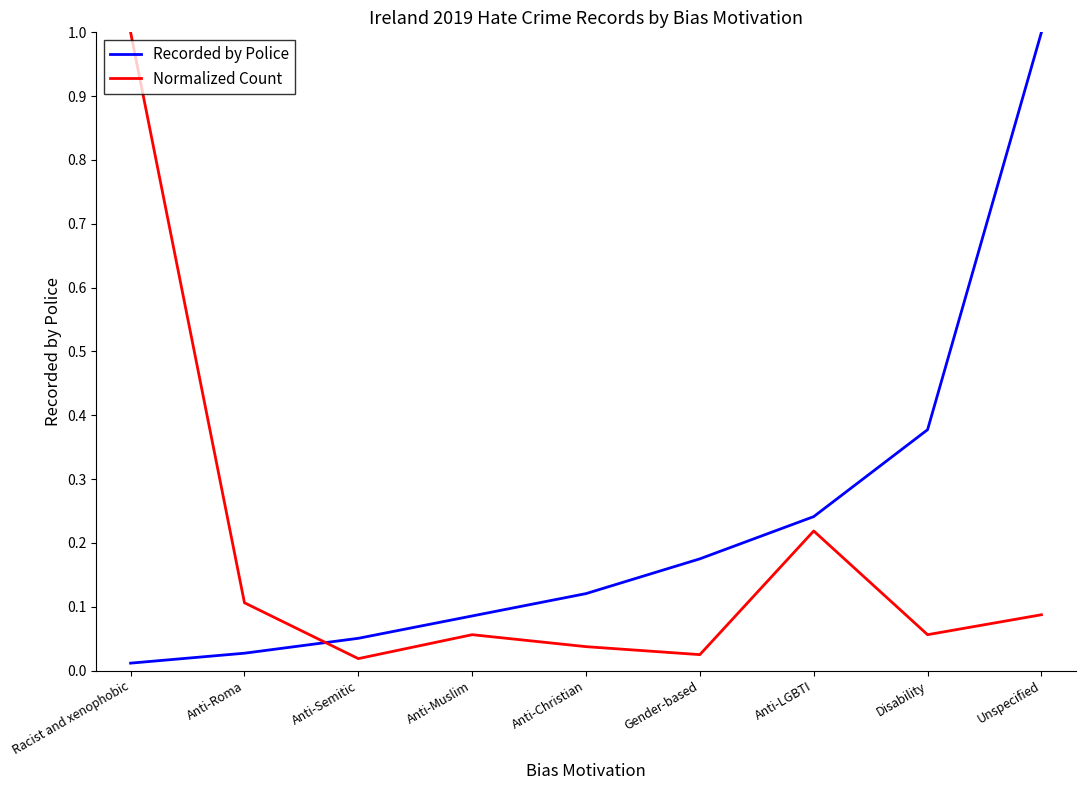

What are all the series names shown in the legend?

Recorded by Police, Normalized Count